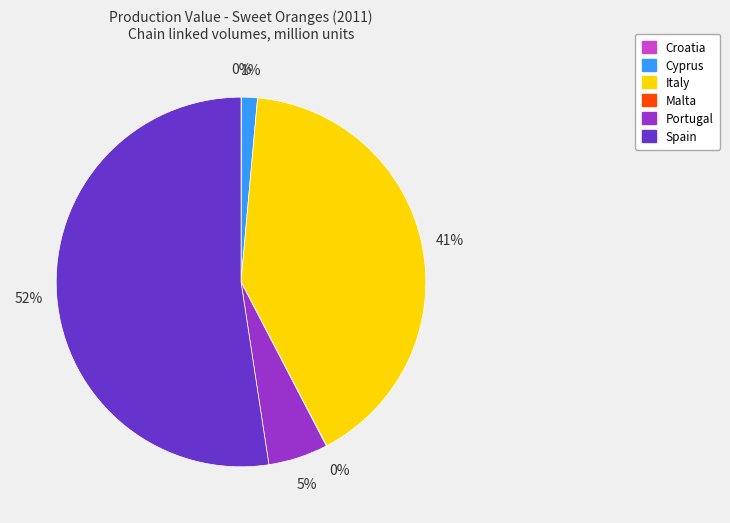

What is the largest slice in the pie chart?

Spain